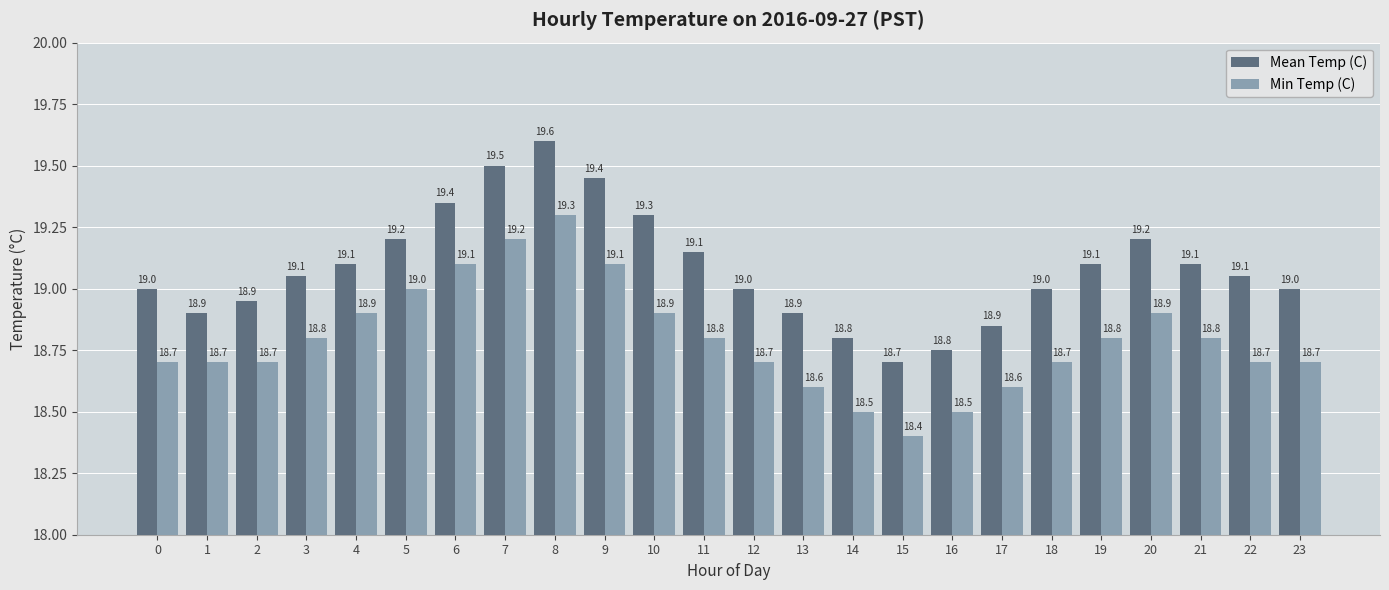

What are all the series names shown in the legend?

Mean Temp (C), Min Temp (C)